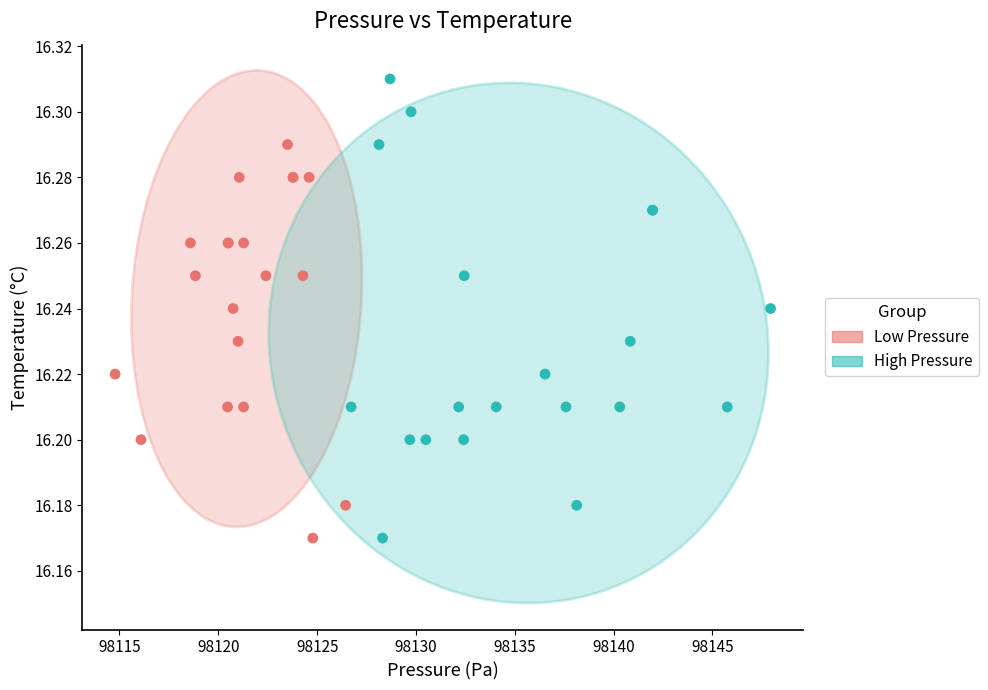

What are all the series names shown in the legend?

Low Pressure, High Pressure